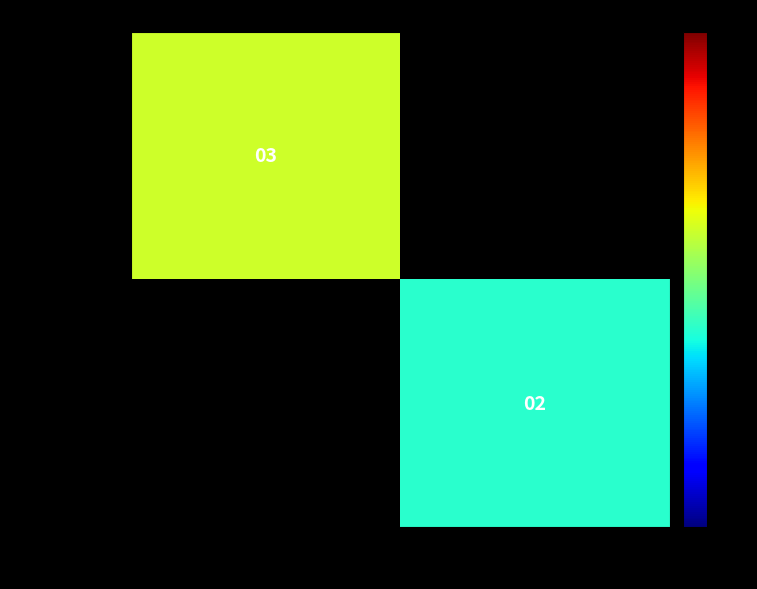

The Rozbeh 02 series shows 5 at Segečová Martina. True or false?

False